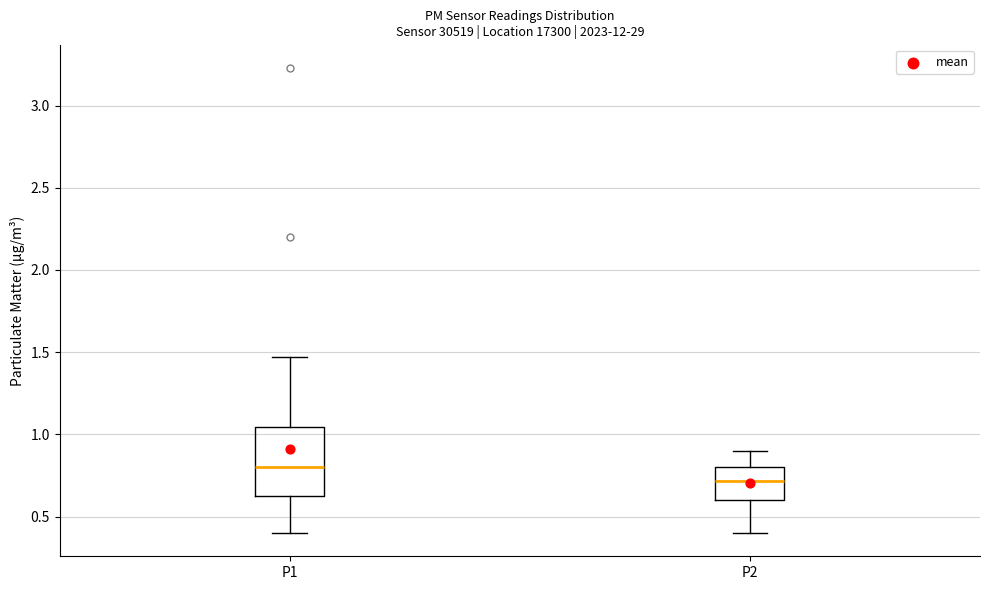

Reading left to right, transcribe this box plot: for each box, give where its median line is, the range the box spans, and where its two whiskers end, as read against the y-axis. The values are not printed on the chart, so give them approximately, as read against the axis.

P1: median 0.80, box 0.60 to 1.05, whiskers 0.40 to 1.45
P2: median 0.70, box 0.60 to 0.80, whiskers 0.40 to 0.90